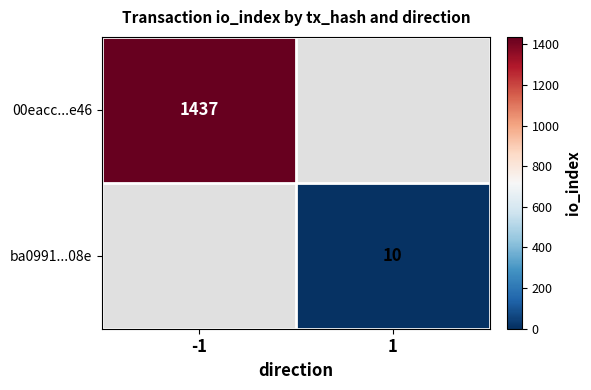

True or false: 00eacc...e46 has a value of 1437 at -1.

True